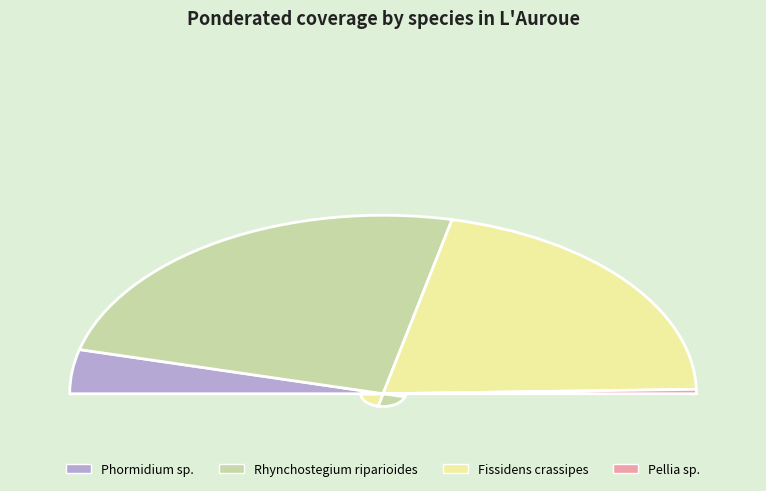

Which category has the smallest portion of the pie?

Pellia sp.